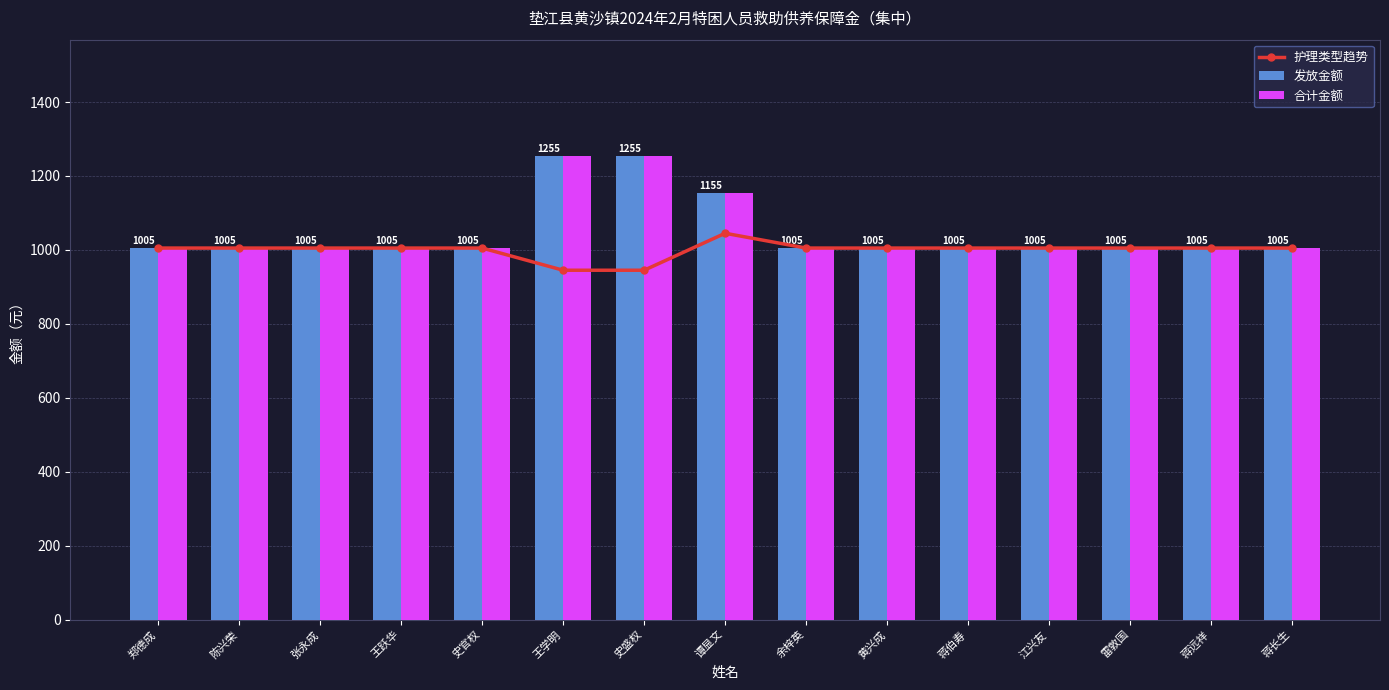

Is it true that 发放金额 equals 1809 at 史盛权?

False